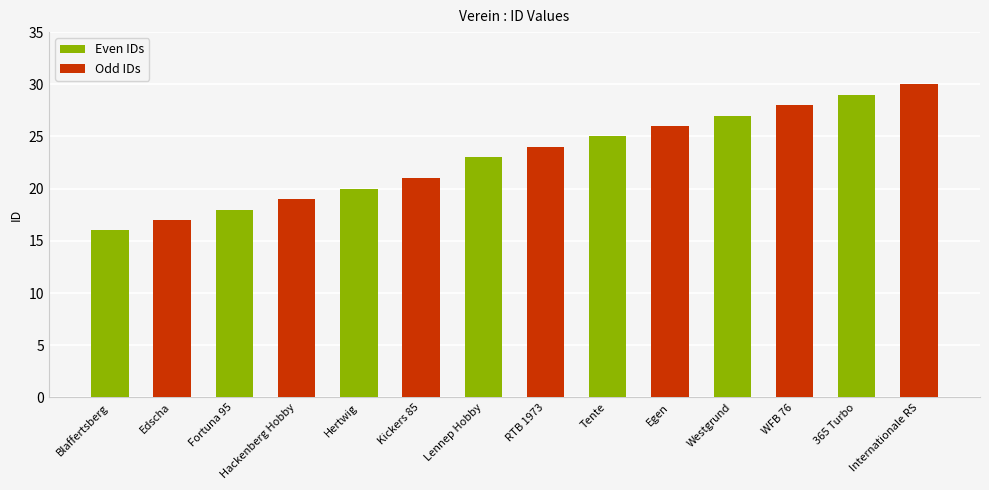

At which category does the chart reach its peak across all series?

Internationale RS